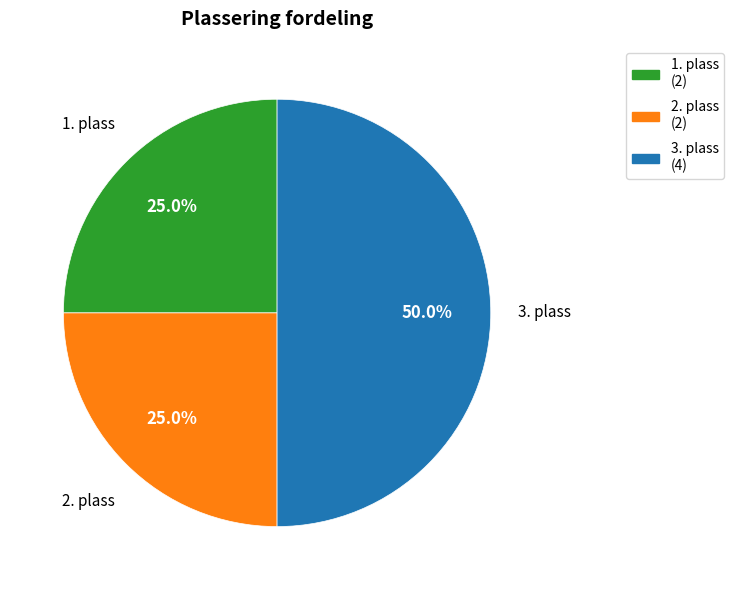

Do 3. plass and 1. plass together represent more than half of the pie?

Yes